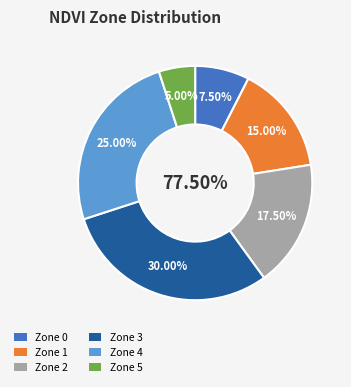

Does Zone 0 represent more than half of the total?

No